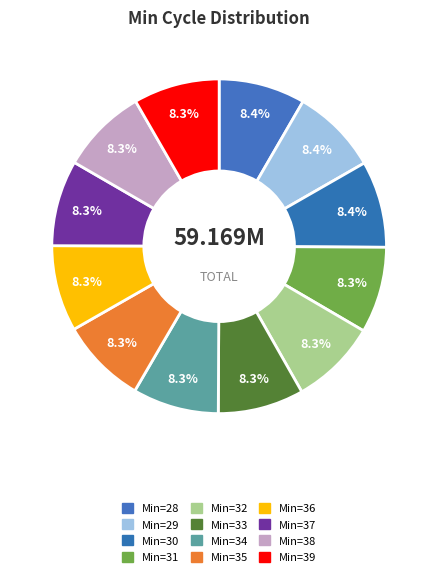

How many slices are in this pie chart?

12